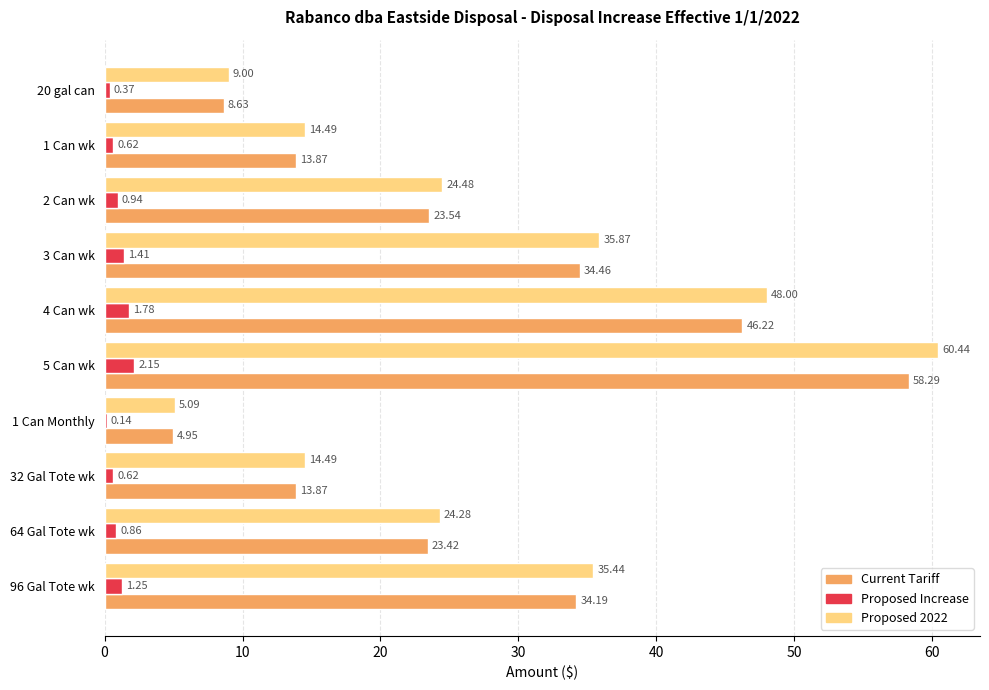

What is the total value across all series at 1 Can Monthly?

10.2